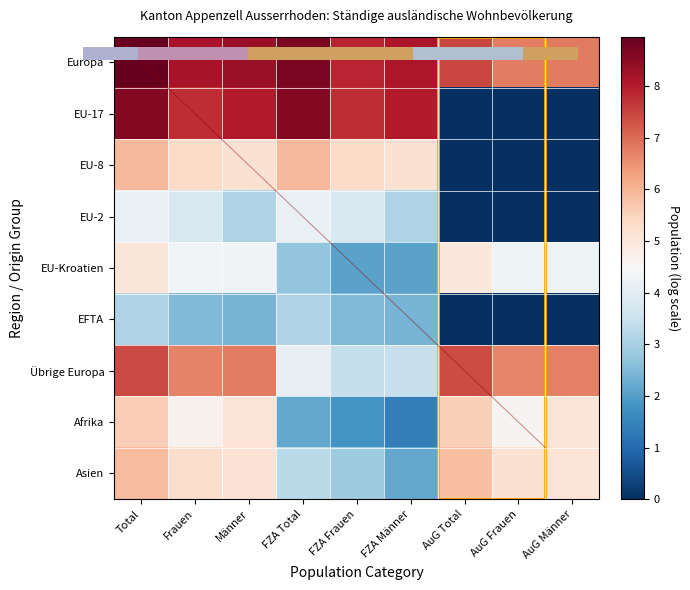

What is the total value across all series at Männer?

48.3